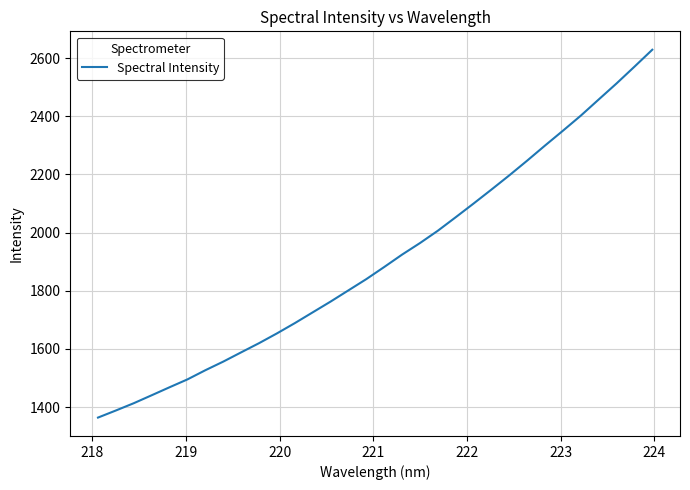

What is the smallest value displayed?

1364.0